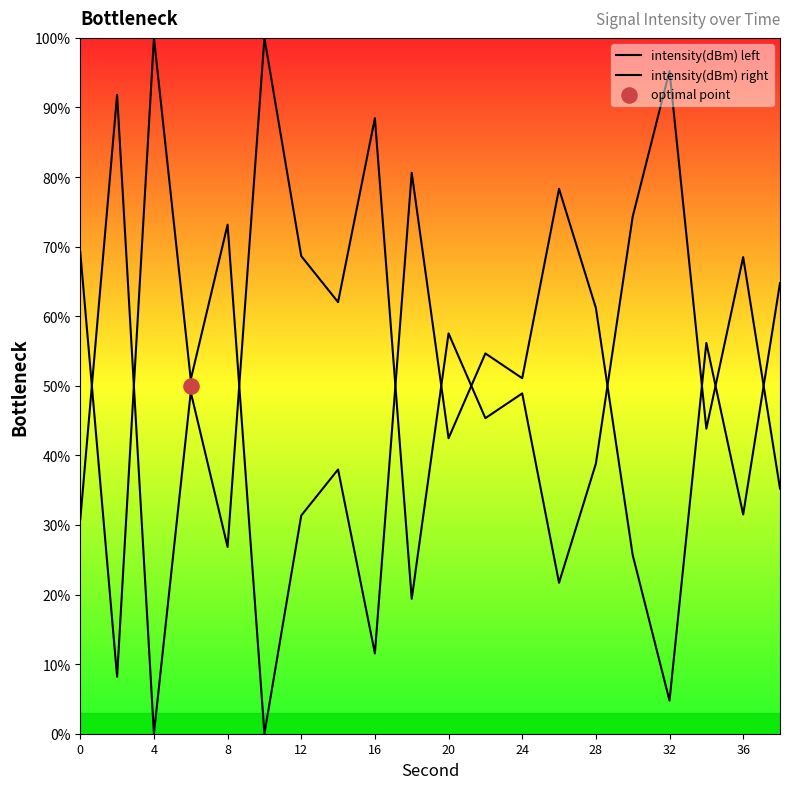

Is the value of intensity(dBm) left at 32 greater than the value of intensity(dBm) right at 16?

Yes